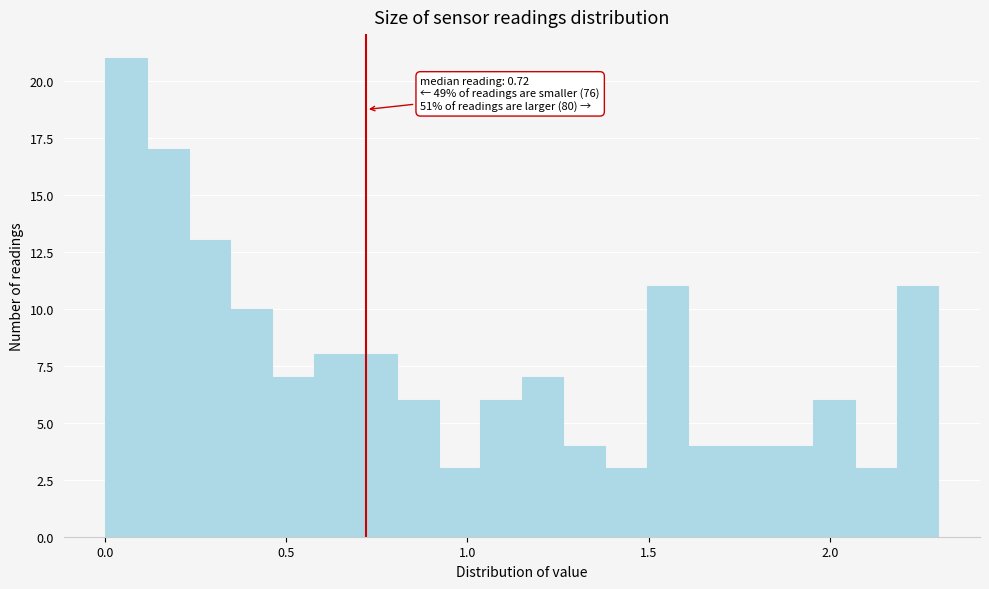

Read against the x-axis, roughly where is the centre of the tallest bar?

0.05